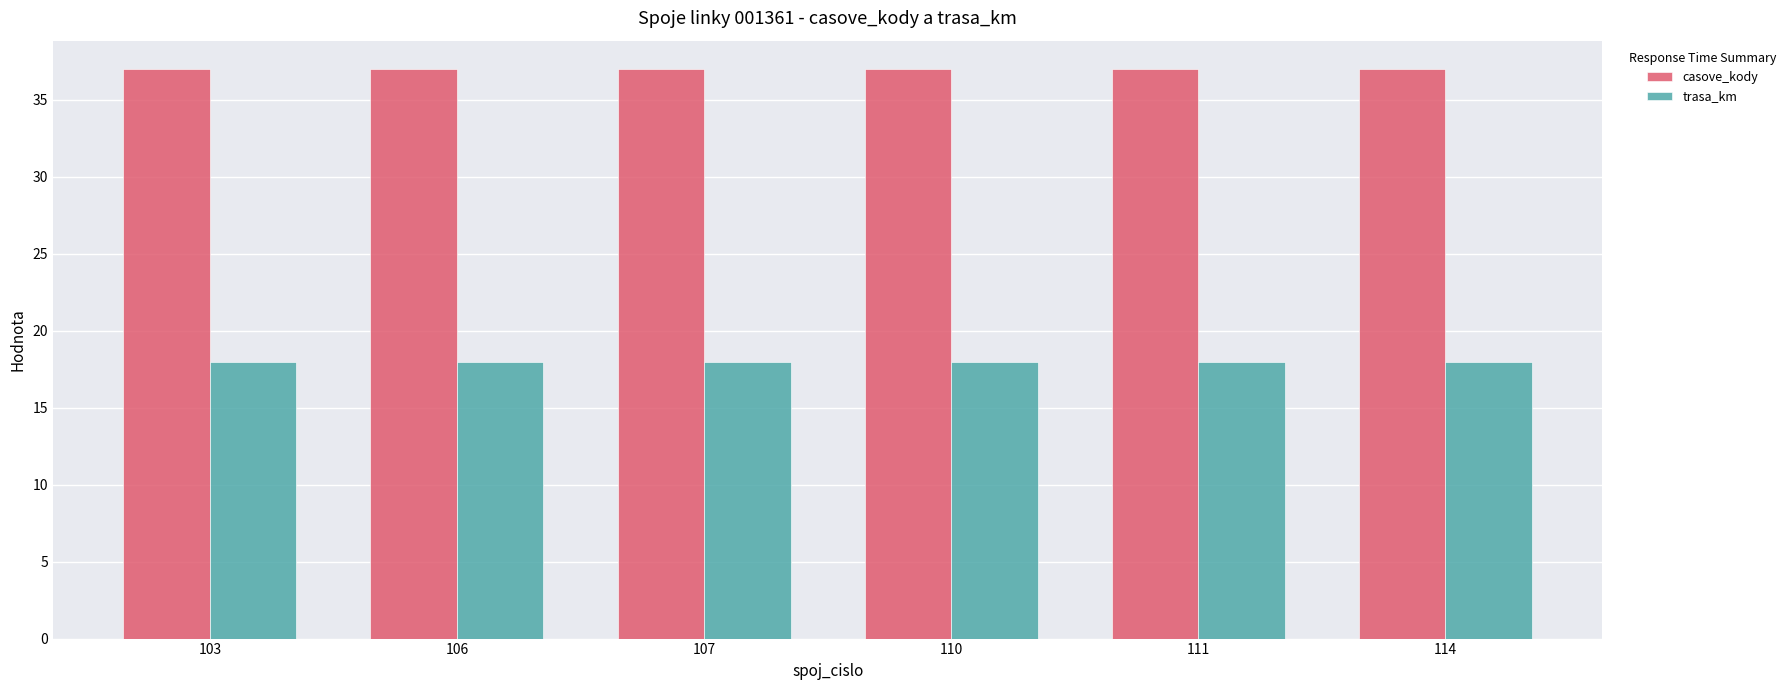

What is the difference between the highest and lowest values at 110?

19